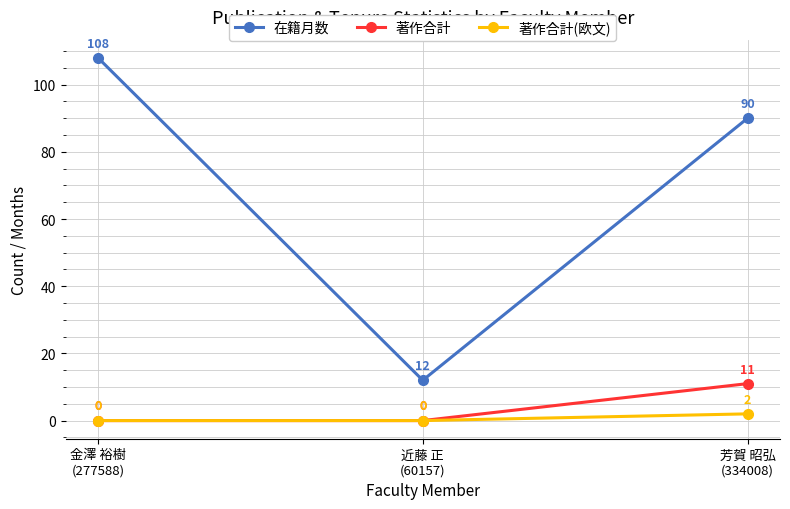

What position from the right is 芳賀 昭弘
(334008)?

1